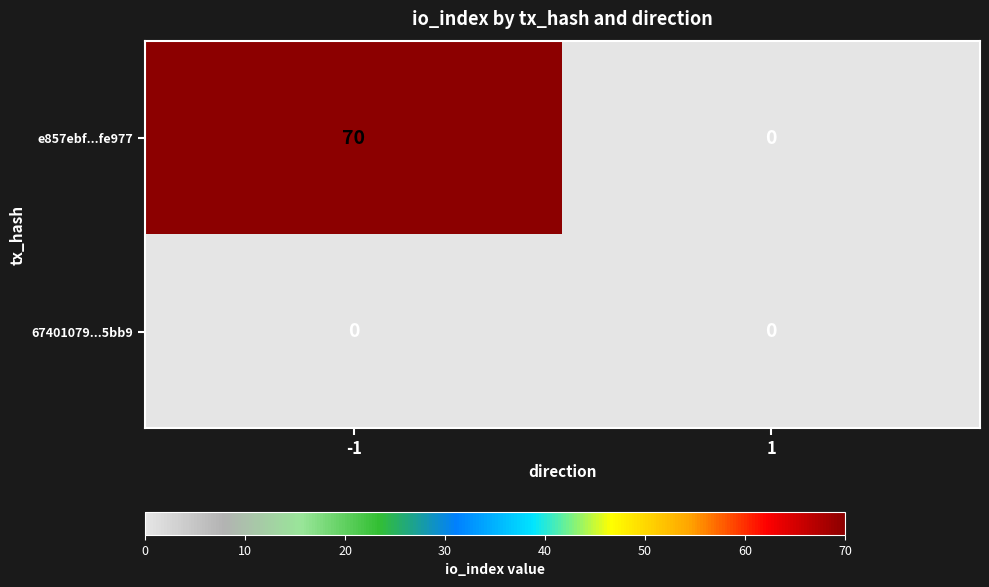

At which category does the chart reach its peak across all series?

-1